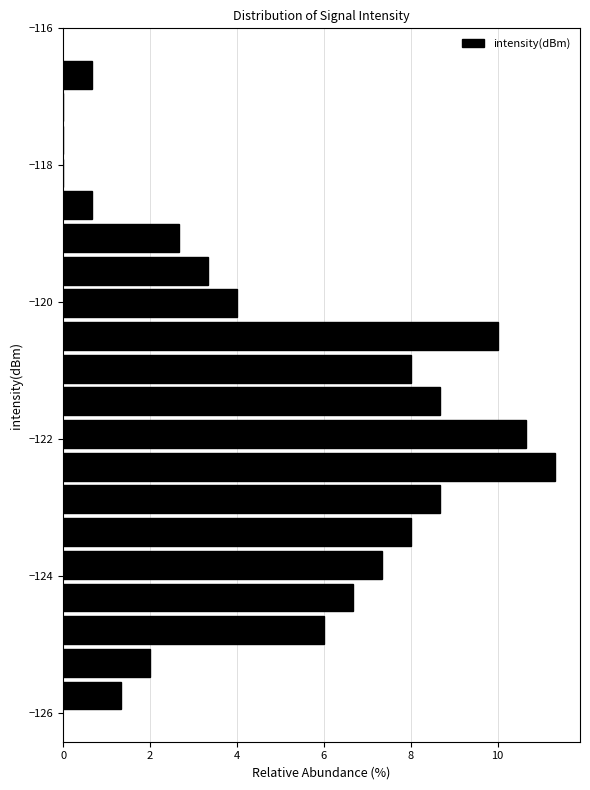

Read against the y-axis, roughly where is the centre of the longest bar?

-122.4